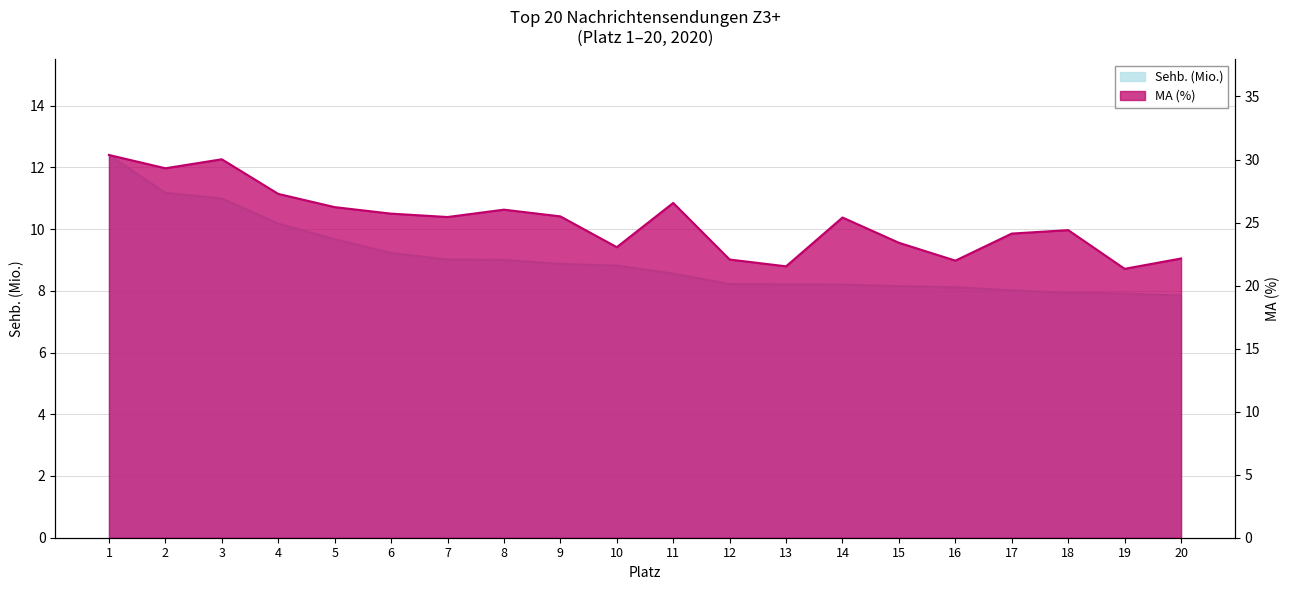

What is the sum of the MA (%) values at 2 and 20?

51.5